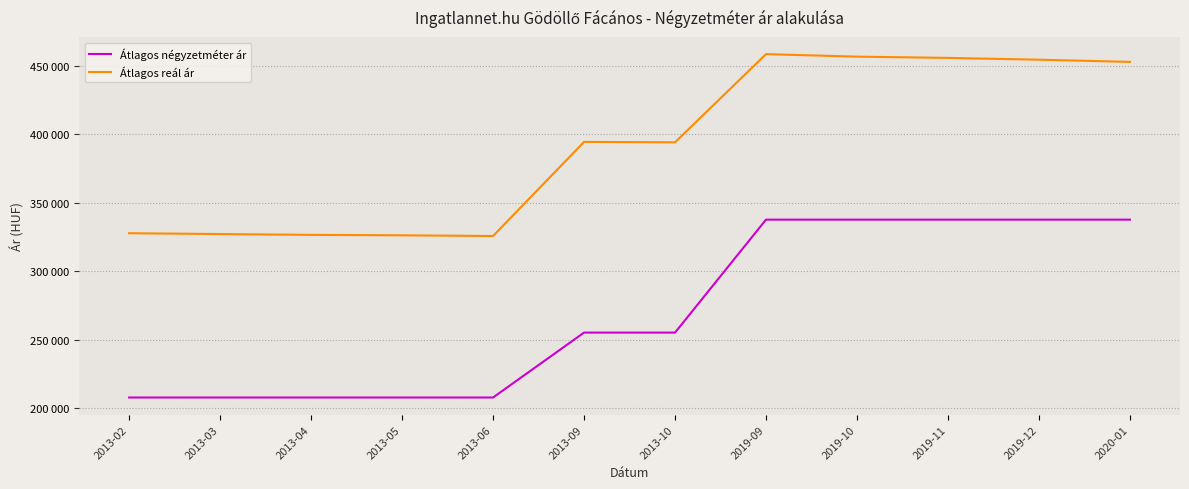

Which category has the highest value in the Átlagos négyzetméter ár series?

2019-09